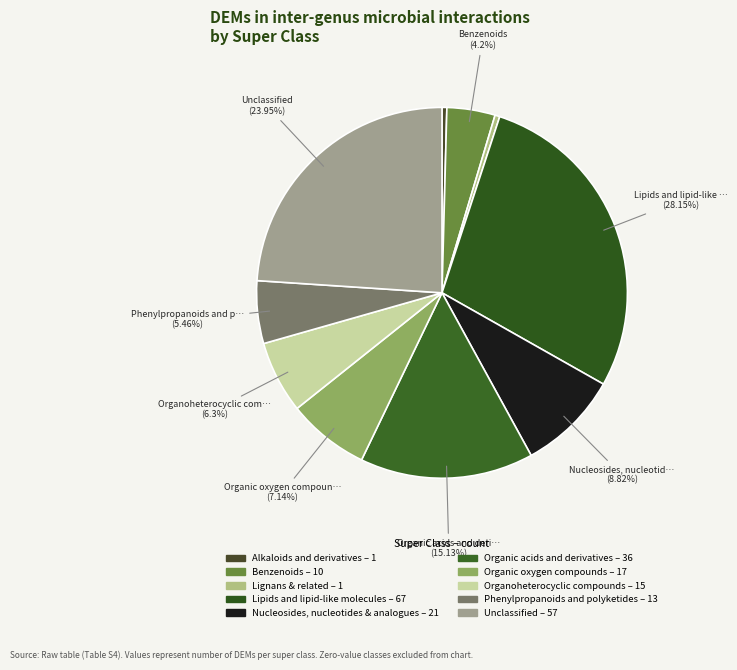

How many segments does this pie chart have?

10